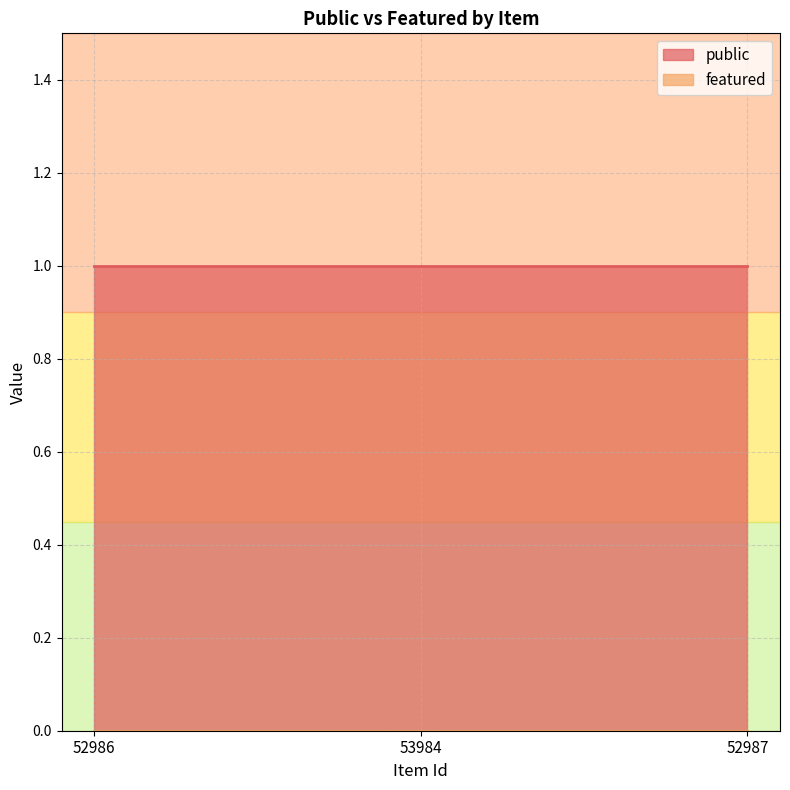

List the labels in order of featured value, largest first.

52986, 53984, 52987